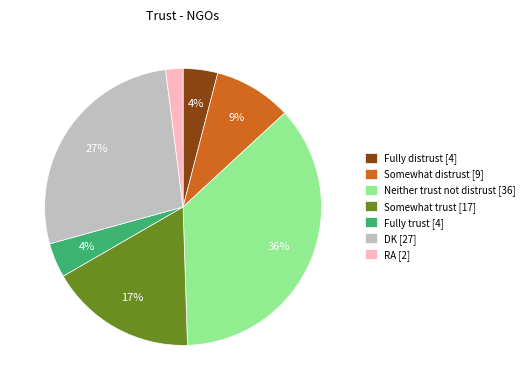

How many slices are in this pie chart?

7